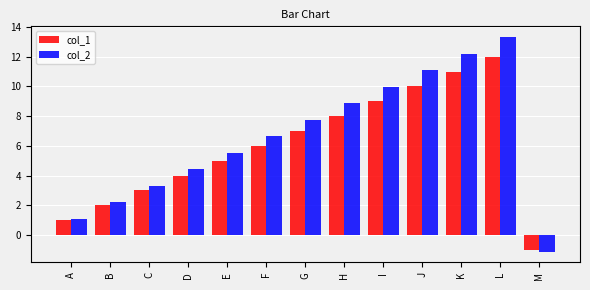

How many distinct data groups are displayed?

2